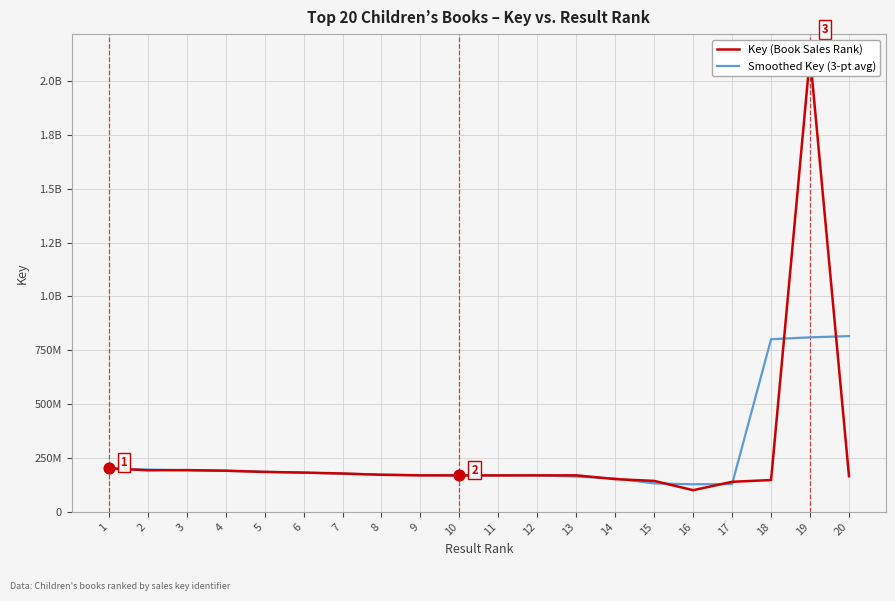

At which category is the sum across all series the highest?

19